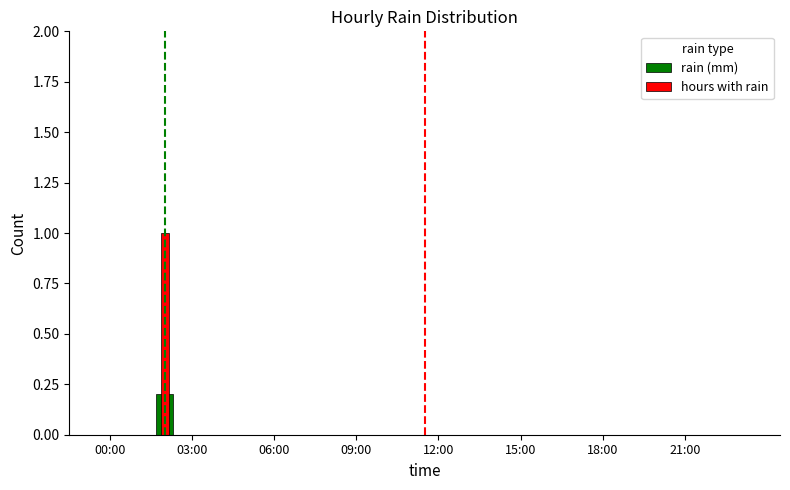

What is the maximum value for rain (mm)?

0.2